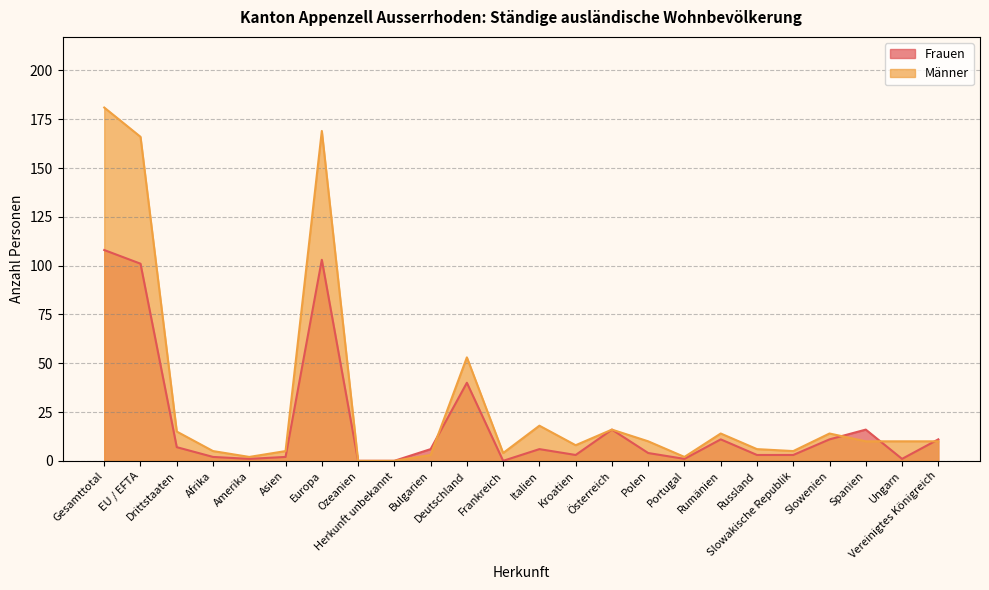

At which category is the sum across all series the highest?

Gesamttotal